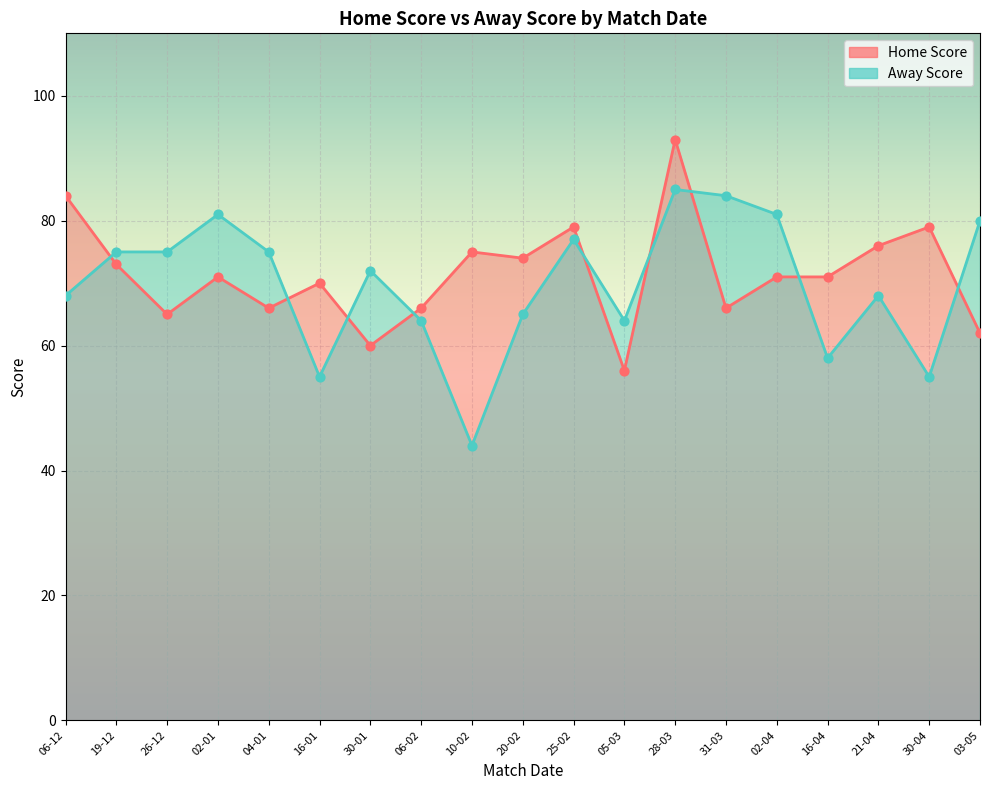

What are all the series names shown in the legend?

Home Score, Away Score